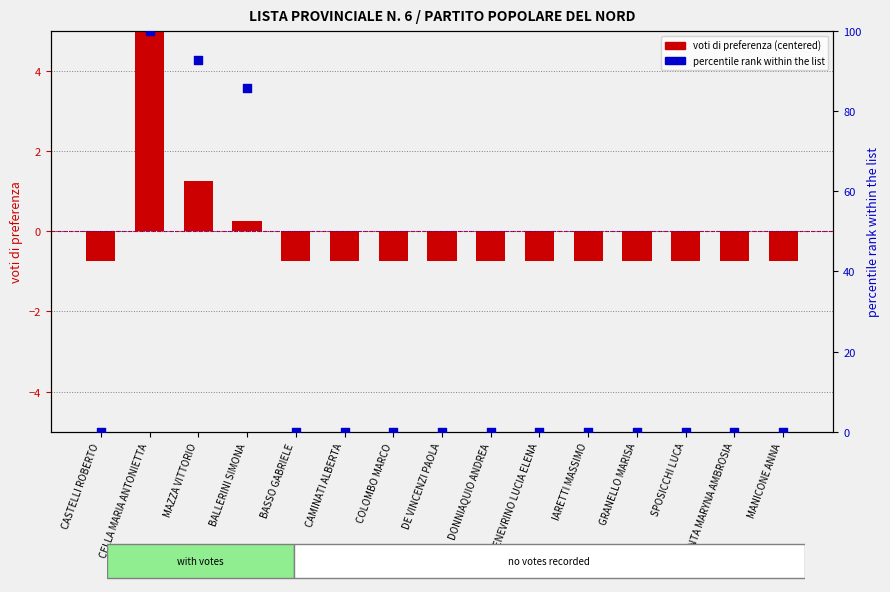

Which series has the largest total across all categories?

percentile rank within the list